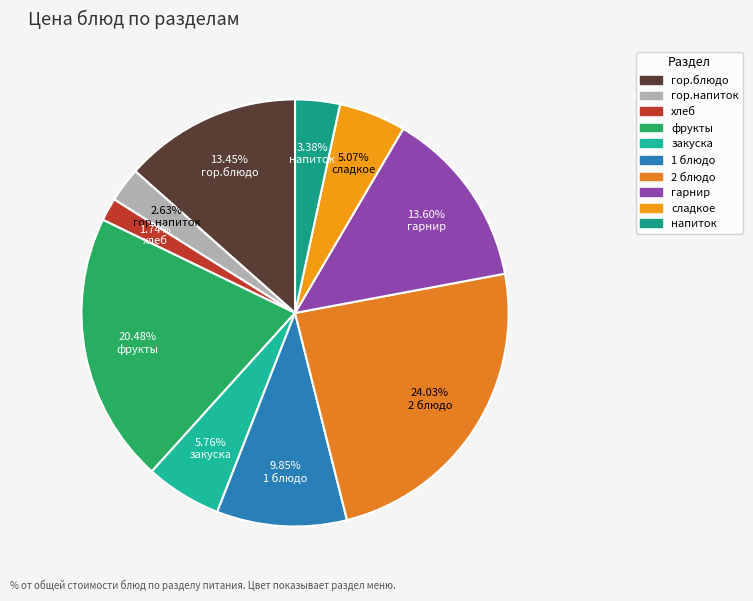

Which has a higher value, 2 блюдо or гор.блюдо?

2 блюдо